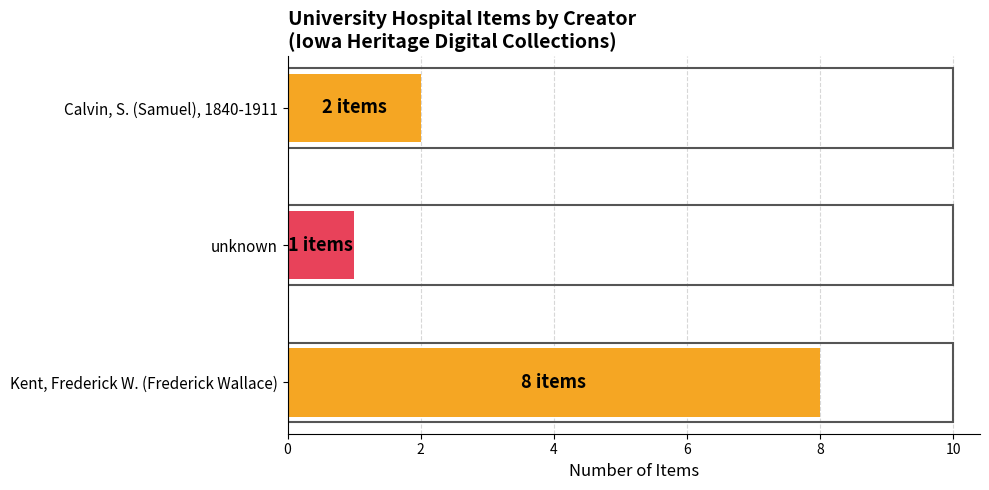

What is the minimum value shown in the chart?

1